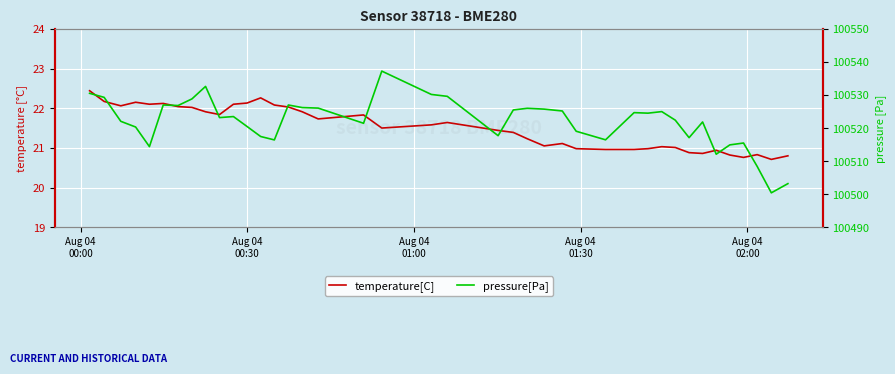

What are all the series names shown in the legend?

temperature[C], pressure[Pa]